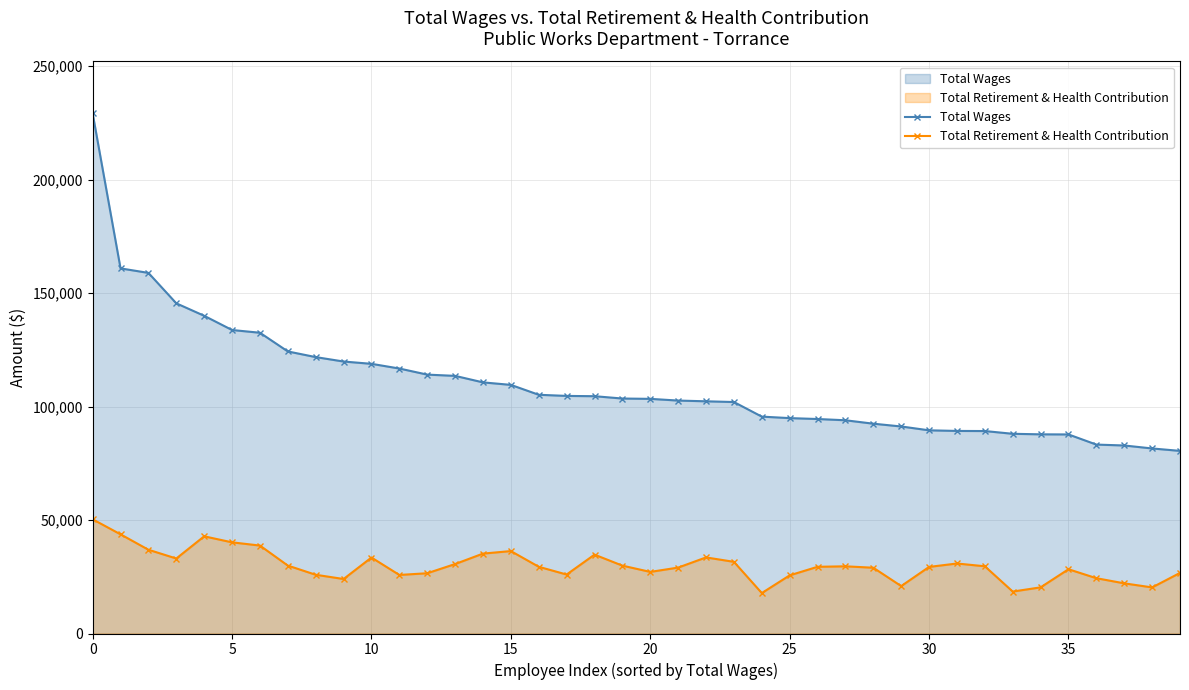

Which series changed the most between 0 and 22?

Total Wages